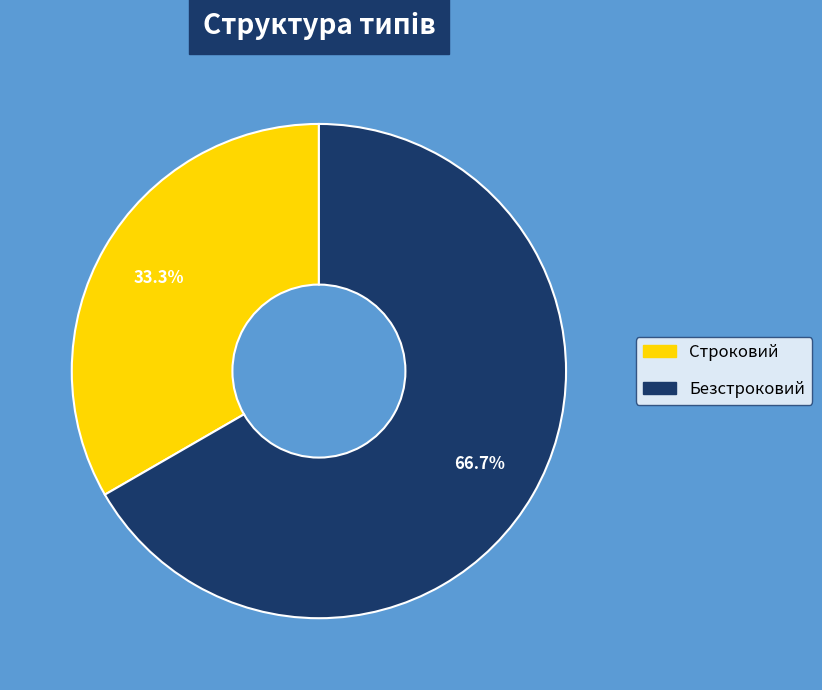

To the nearest percent, what portion does Безстроковий represent?

67%